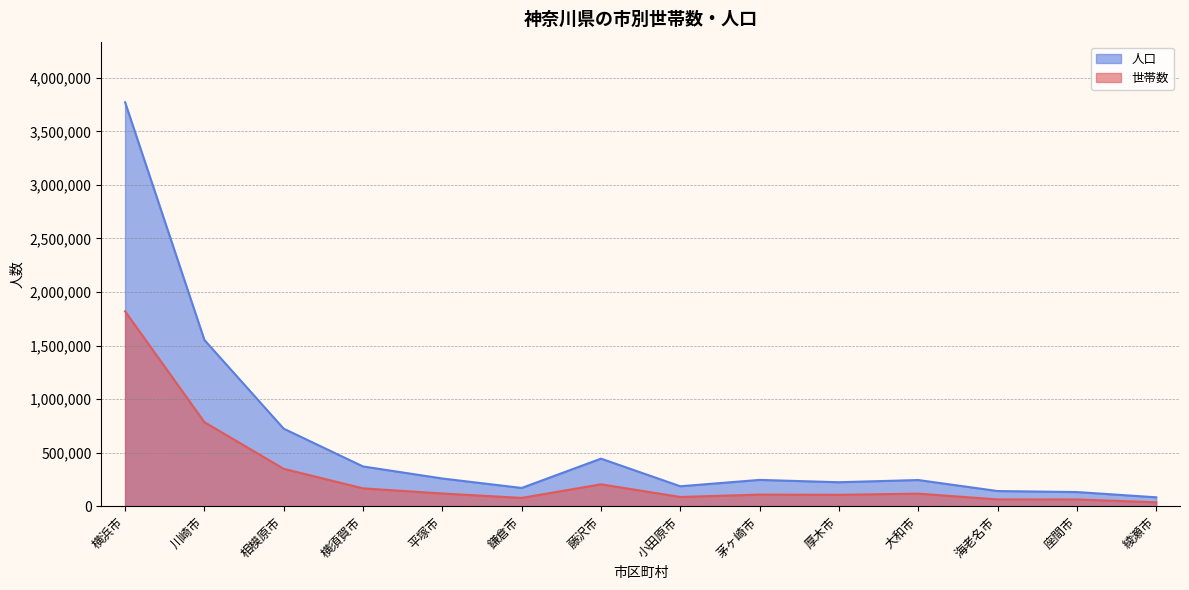

True or false: 人口 and 世帯数 cross at least once.

False